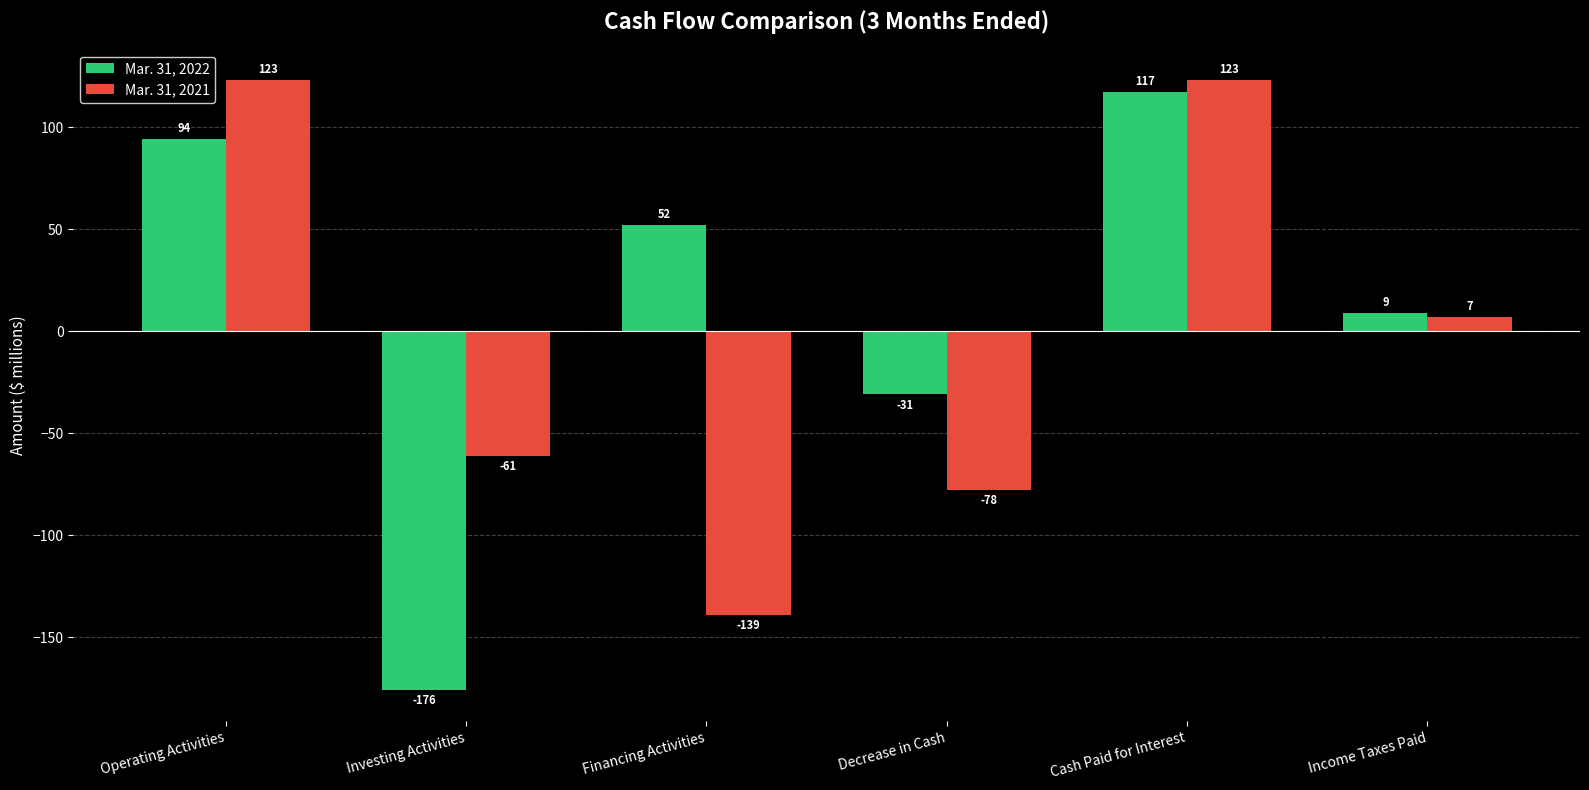

Reading left to right, list all the values displayed in this chart.

Mar. 31, 2022: Operating Activities=94	Investing Activities=-176	Financing Activities=52	Decrease in Cash=-31	Cash Paid for Interest=117	Income Taxes Paid=9
Mar. 31, 2021: Operating Activities=123	Investing Activities=-61	Financing Activities=-139	Decrease in Cash=-78	Cash Paid for Interest=123	Income Taxes Paid=7